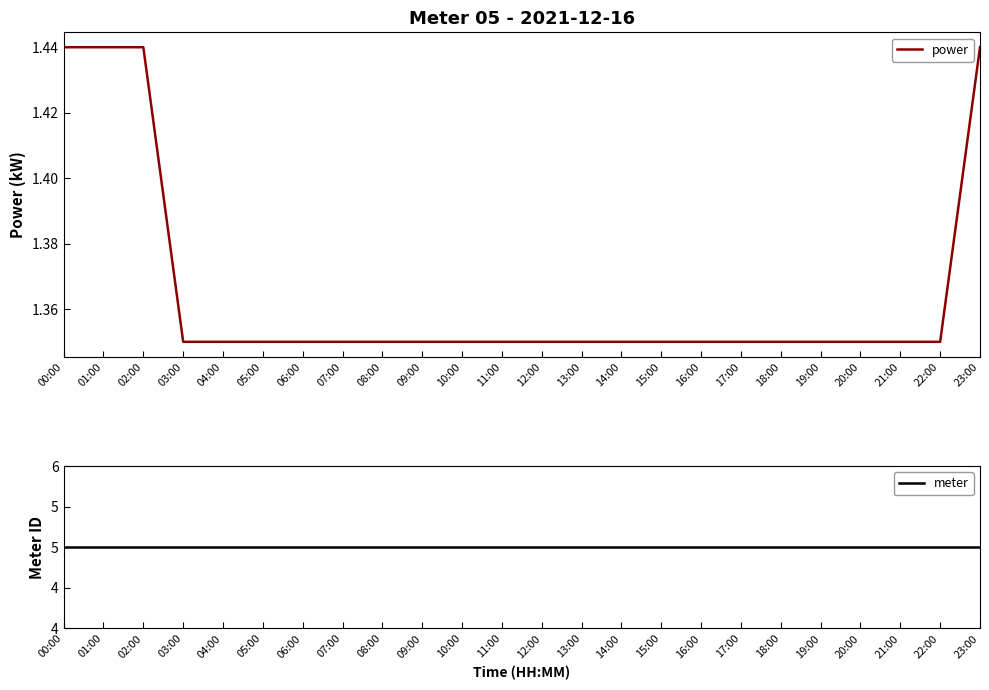

What is the value of the meter point at the 20th from the left?

5.0